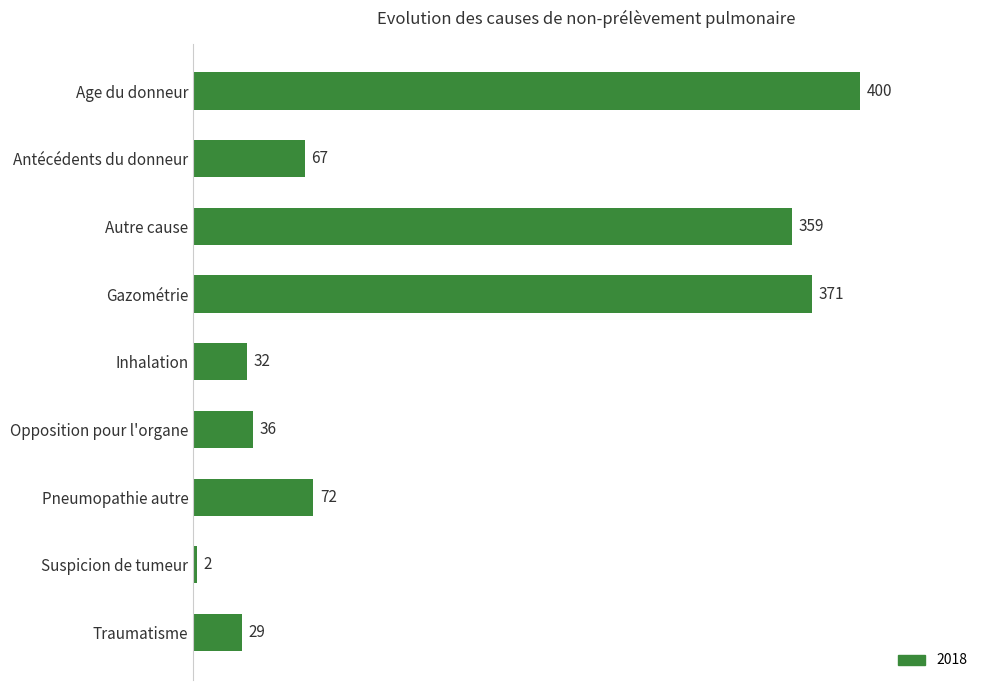

List the labels in order of value, largest first.

Age du donneur, Gazométrie, Autre cause, Pneumopathie autre, Antécédents du donneur, Opposition pour l'organe, Inhalation, Traumatisme, Suspicion de tumeur